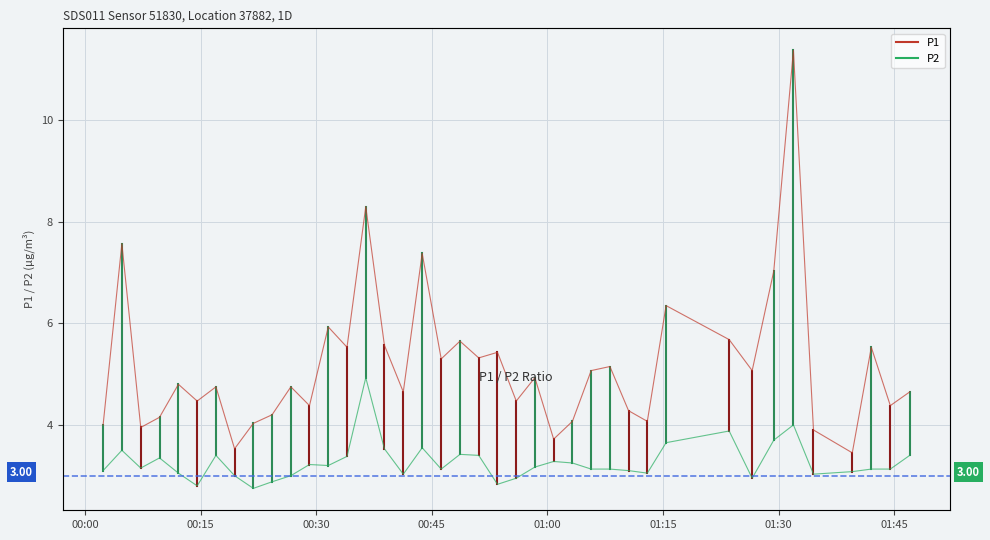

What is the value of the P1 point at the 12th from the left?

4.4